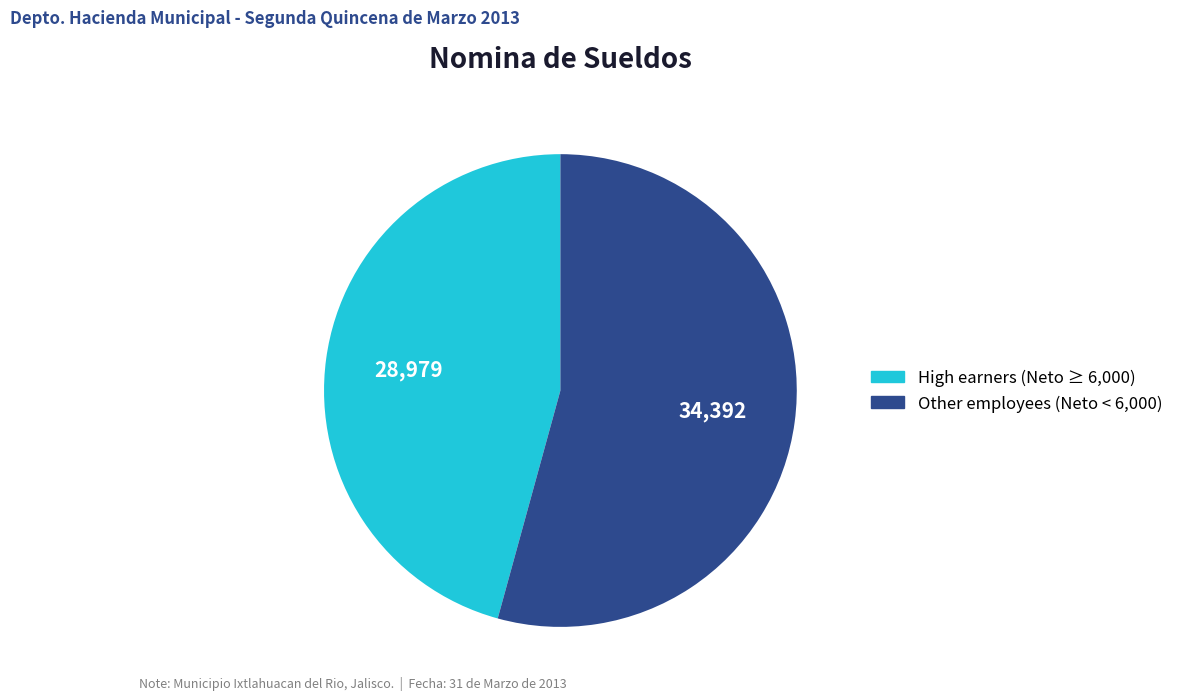

Does any single category account for the majority?

Yes